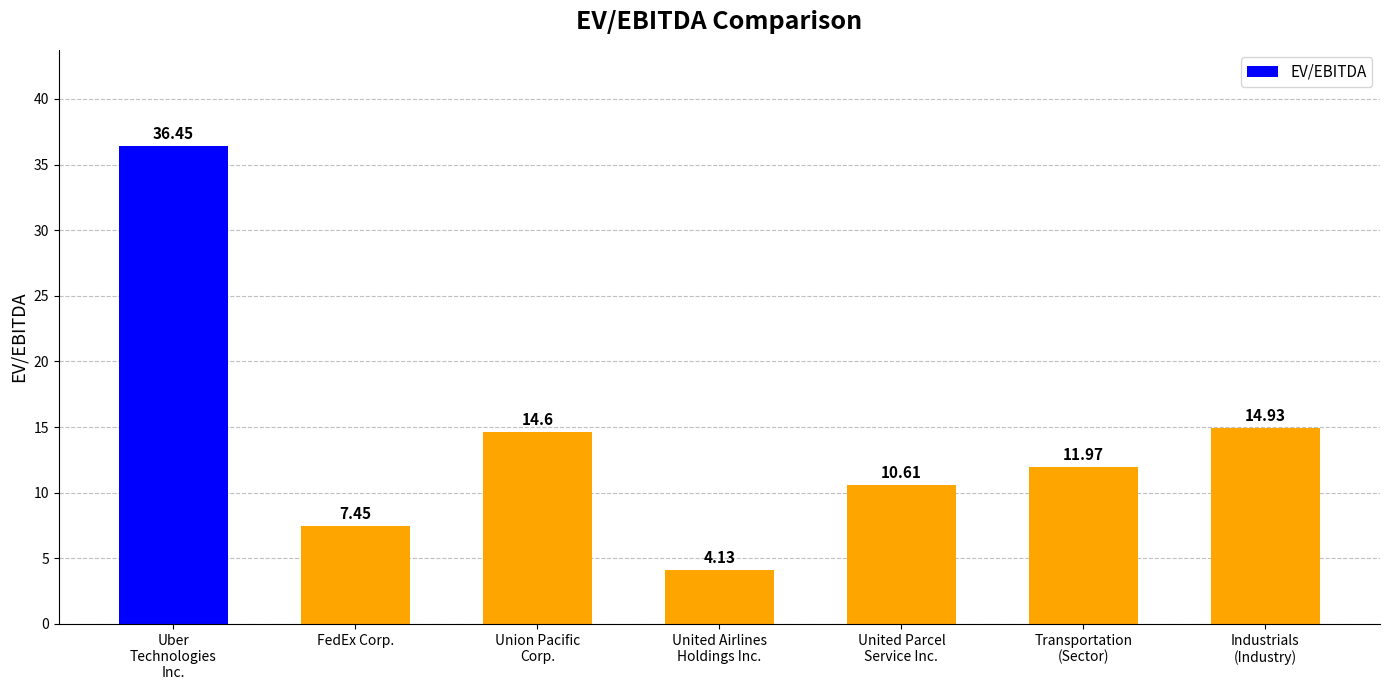

What is the sum of all values?

100.1